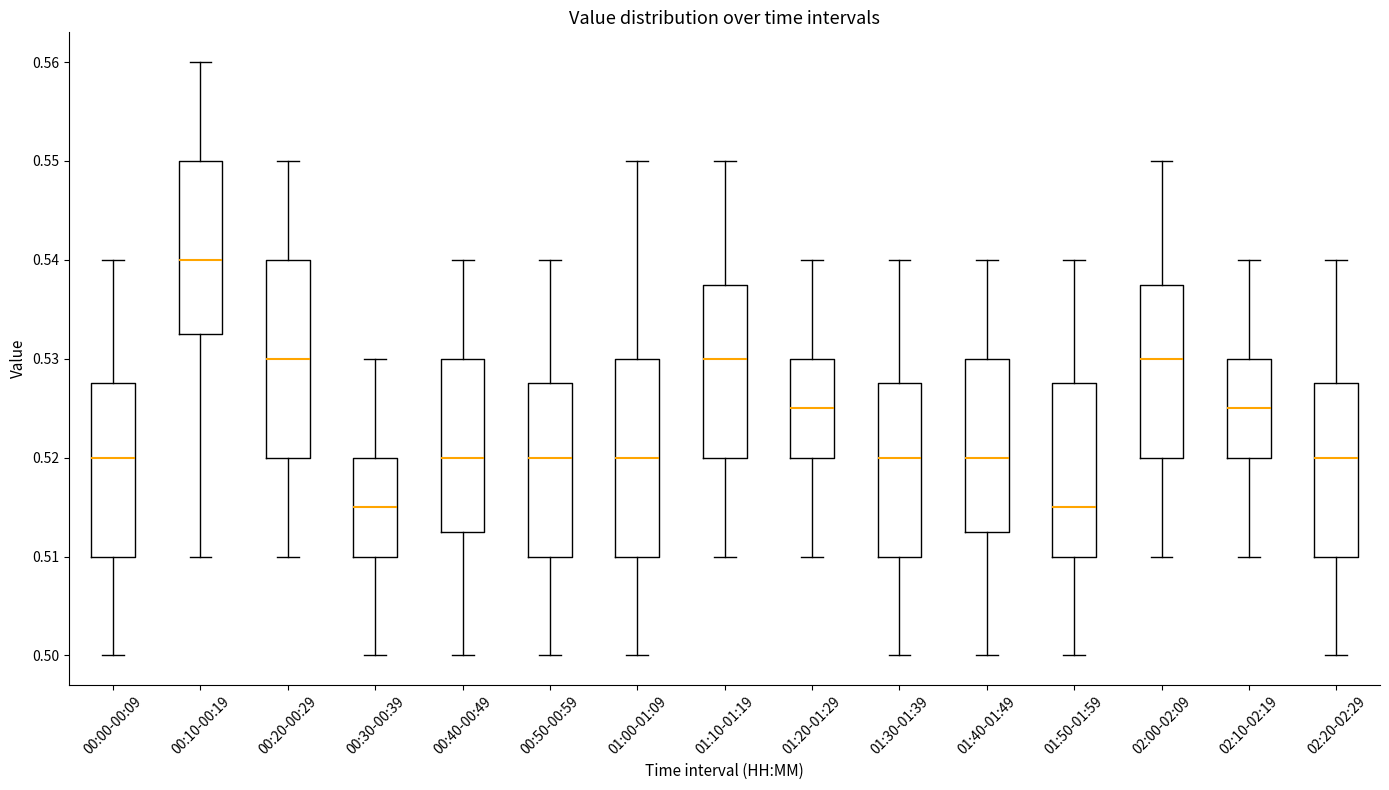

Reading left to right, transcribe this box plot: for each box, give where its median line is, the range the box spans, and where its two whiskers end, as read against the y-axis. The values are not printed on the chart, so give them approximately, as read against the axis.

00:00-00:09: median 0.520, box 0.510 to 0.528, whiskers 0.500 to 0.540
00:10-00:19: median 0.540, box 0.533 to 0.550, whiskers 0.510 to 0.560
00:20-00:29: median 0.530, box 0.520 to 0.540, whiskers 0.510 to 0.550
00:30-00:39: median 0.515, box 0.510 to 0.520, whiskers 0.500 to 0.530
00:40-00:49: median 0.520, box 0.513 to 0.530, whiskers 0.500 to 0.540
00:50-00:59: median 0.520, box 0.510 to 0.528, whiskers 0.500 to 0.540
01:00-01:09: median 0.520, box 0.510 to 0.530, whiskers 0.500 to 0.550
01:10-01:19: median 0.530, box 0.520 to 0.538, whiskers 0.510 to 0.550
01:20-01:29: median 0.525, box 0.520 to 0.530, whiskers 0.510 to 0.540
01:30-01:39: median 0.520, box 0.510 to 0.528, whiskers 0.500 to 0.540
01:40-01:49: median 0.520, box 0.513 to 0.530, whiskers 0.500 to 0.540
01:50-01:59: median 0.515, box 0.510 to 0.528, whiskers 0.500 to 0.540
02:00-02:09: median 0.530, box 0.520 to 0.538, whiskers 0.510 to 0.550
02:10-02:19: median 0.525, box 0.520 to 0.530, whiskers 0.510 to 0.540
02:20-02:29: median 0.520, box 0.510 to 0.528, whiskers 0.500 to 0.540